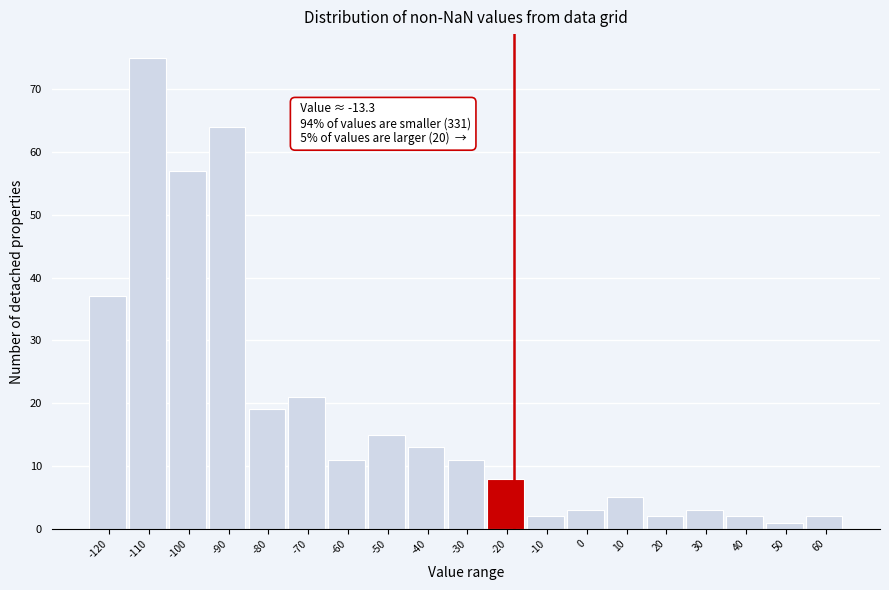

Reading left to right, transcribe all the data shown in this chart.

37	75	57	64	19	21	11	15	13	11	8	2	3	5	2	3	2	1	2